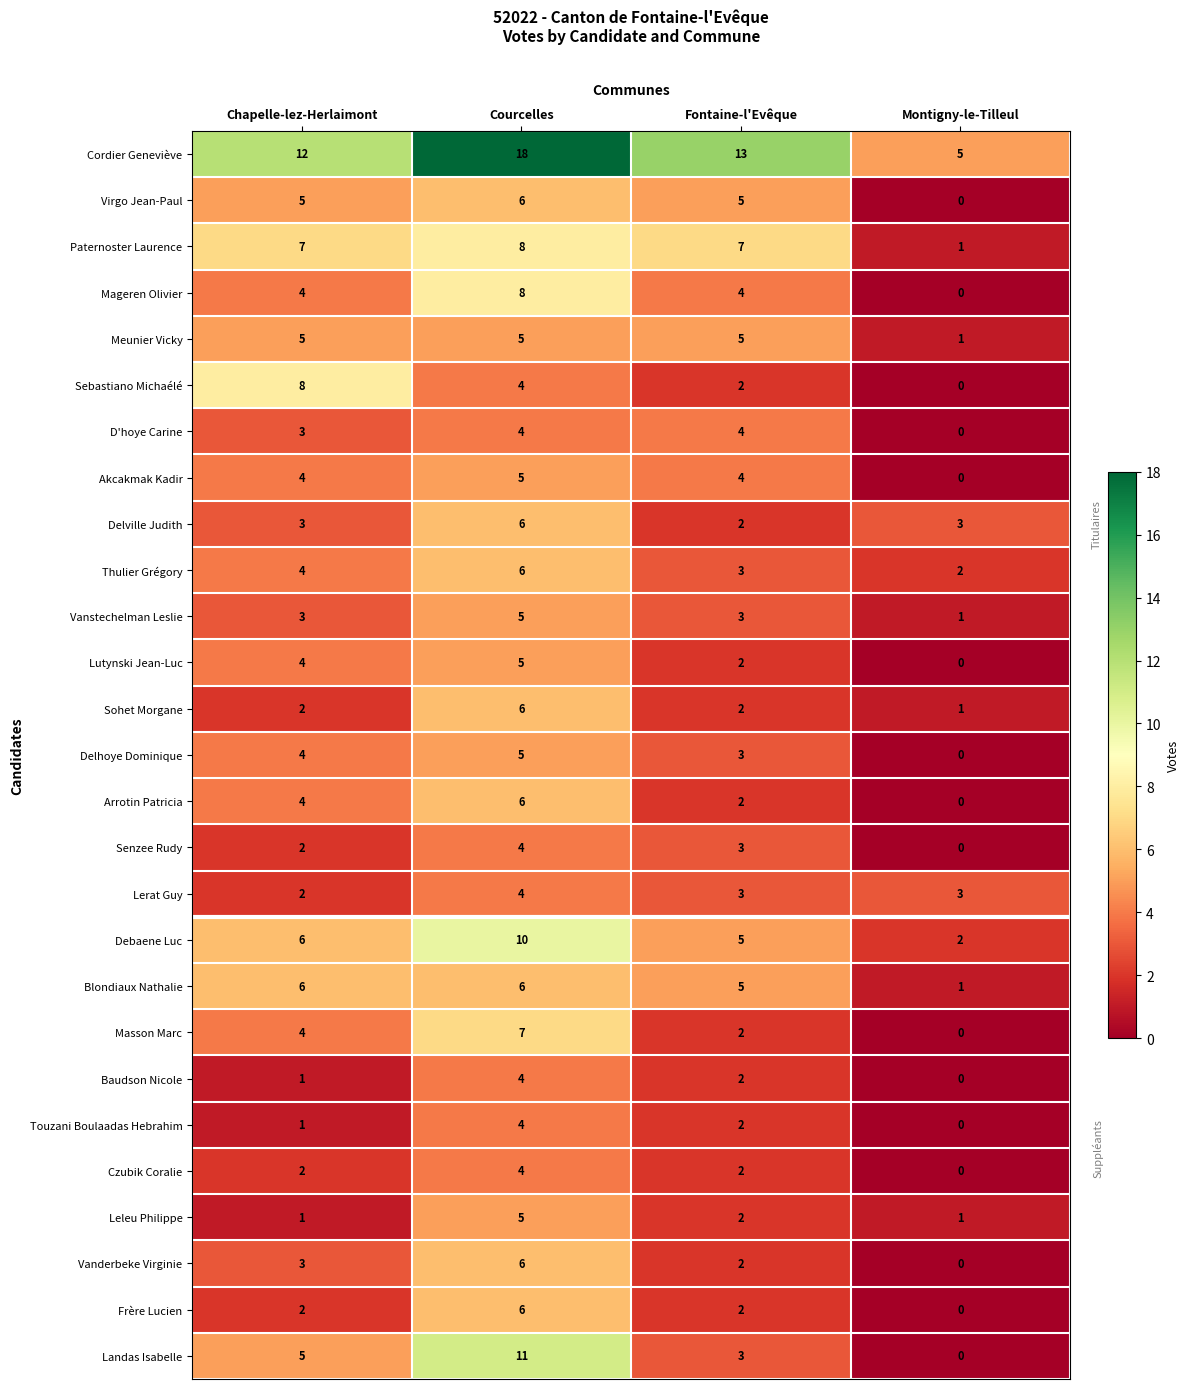

How many categories are shown in the chart?

4